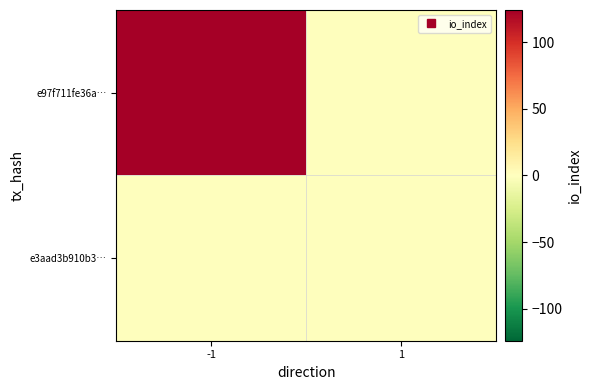

Rank the series by their average value, from lowest to highest.

e3aad3b910b3…, e97f711fe36a…